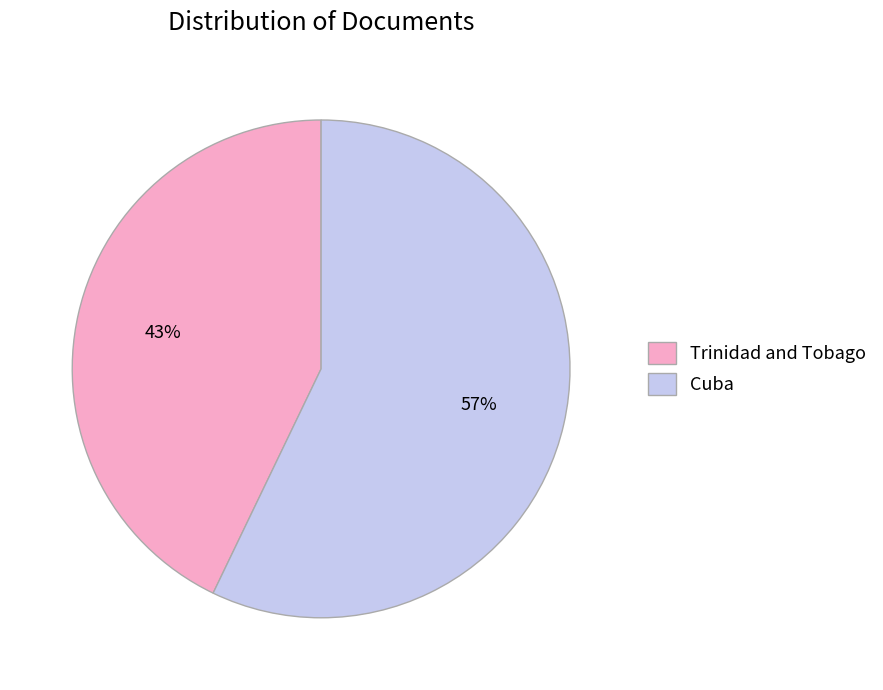

Which has a higher value, Trinidad and Tobago or Cuba?

Cuba